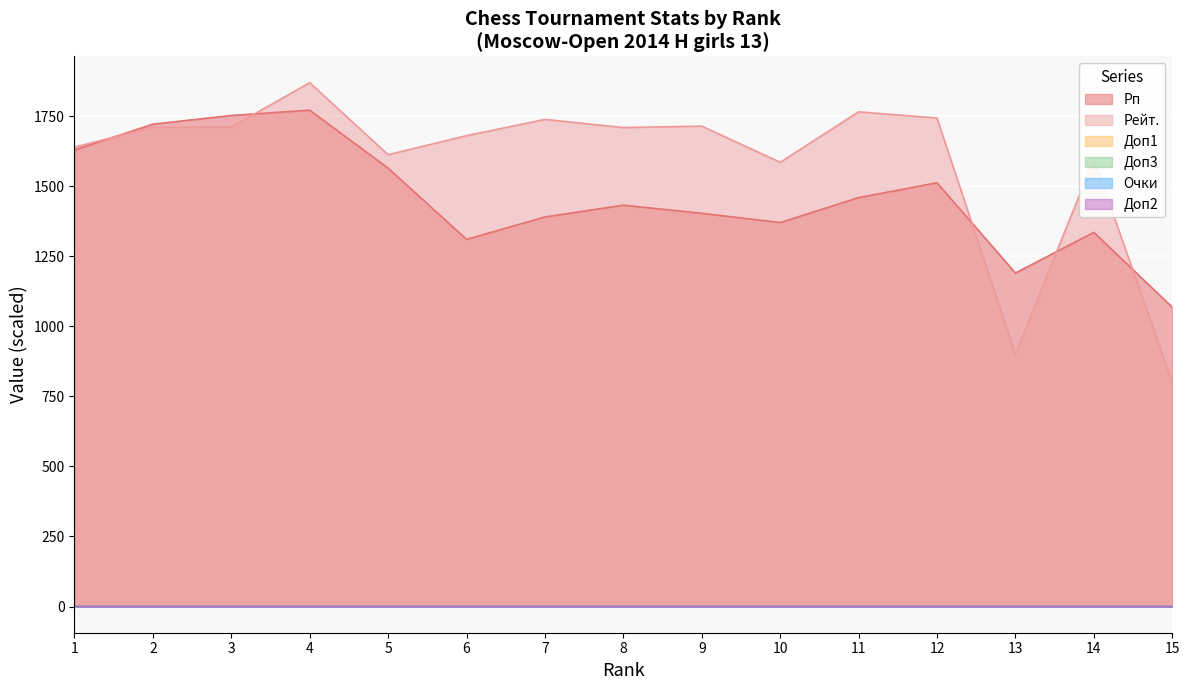

List the labels in order of Очки value, smallest first.

10, 11, 12, 13, 14, 15, 7, 8, 9, 3, 4, 5, 6, 1, 2